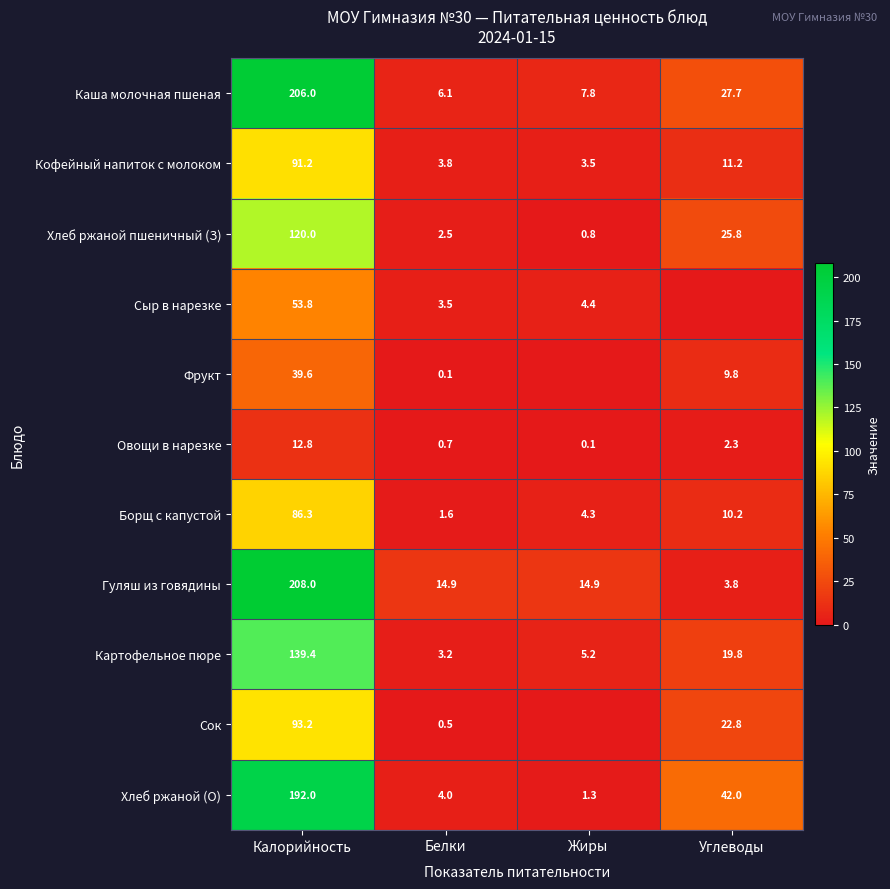

What is the total value across all series at Белки?

40.9